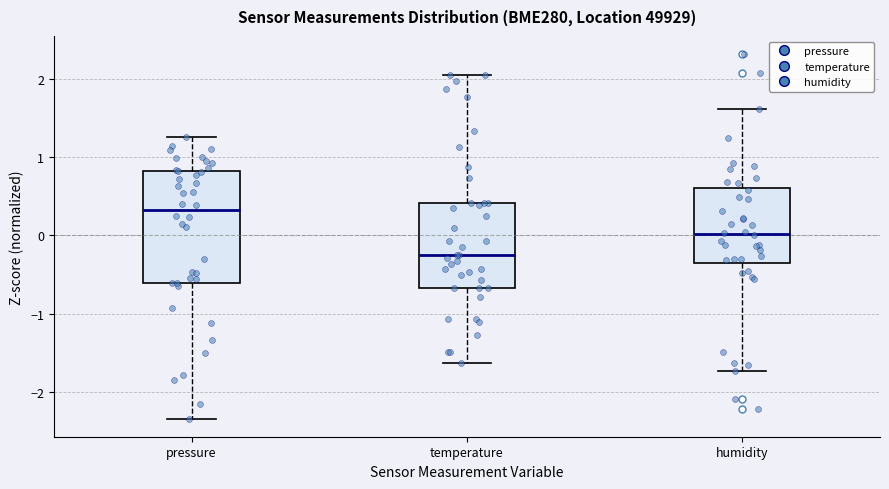

Which box's median line is the highest?

pressure